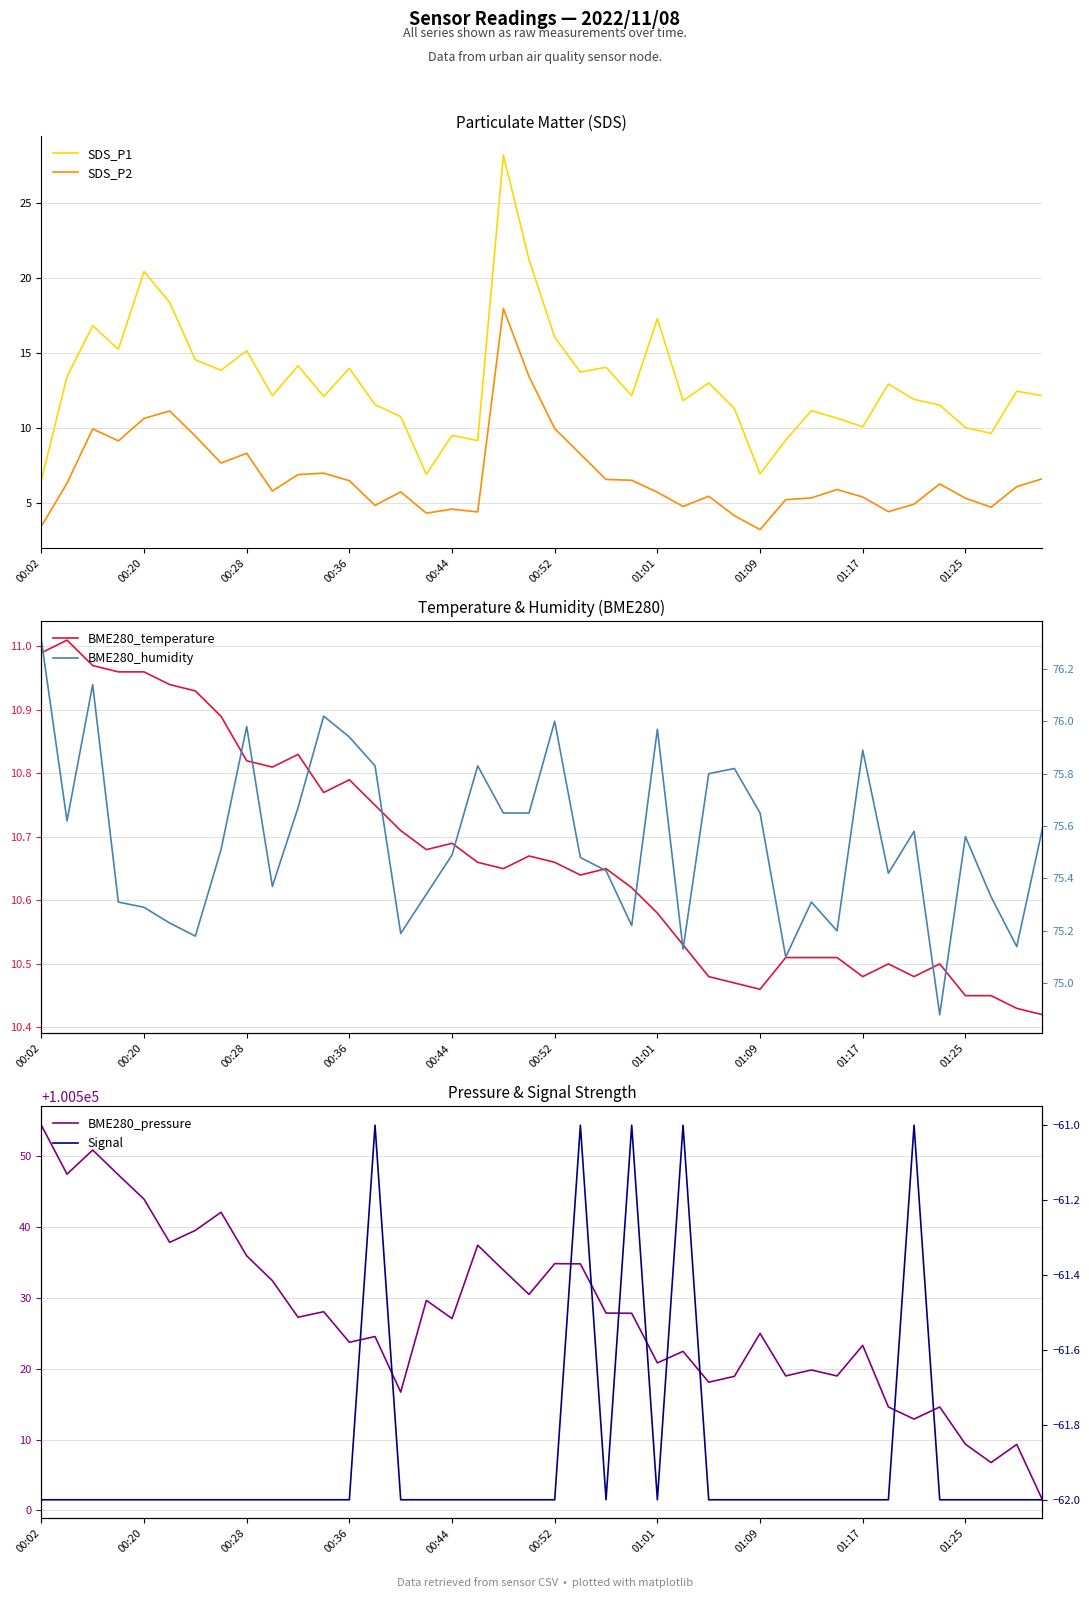

Is it true that SDS_P1 equals 2.5 at 01:17?

False